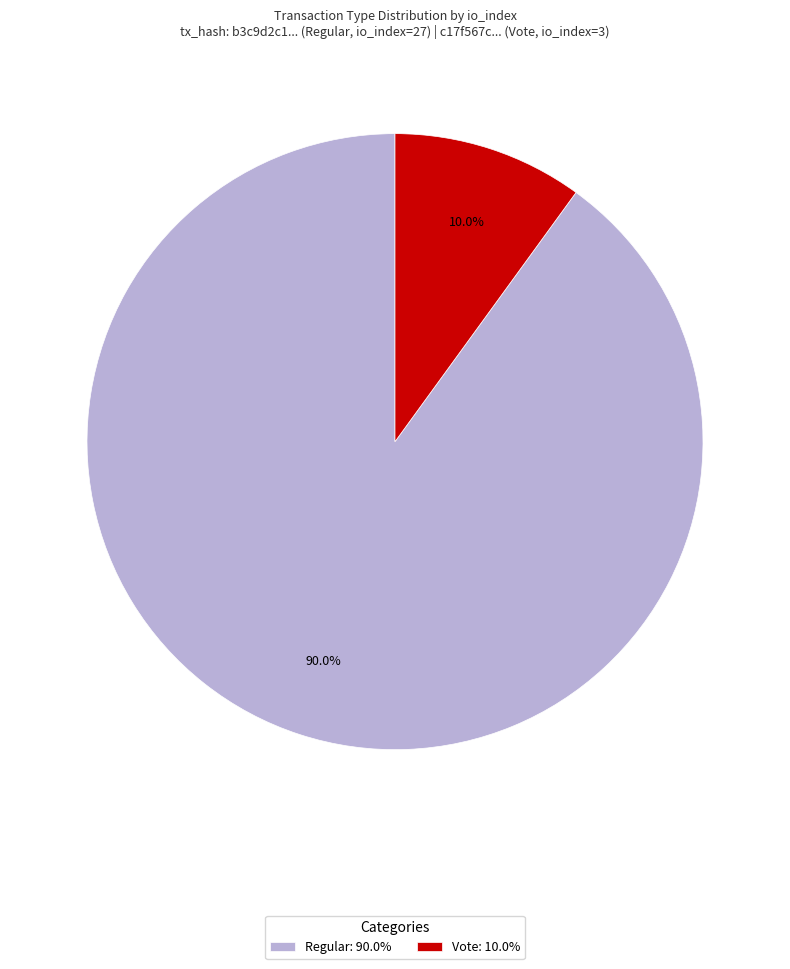

Rank the categories by value from lowest to highest.

Vote: 10.0%, Regular: 90.0%